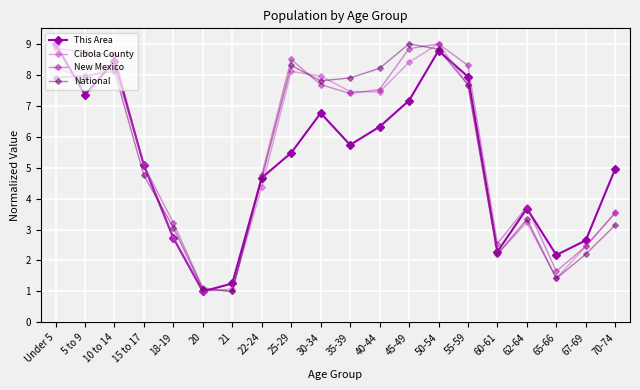

What is the minimum value shown in the chart?

1.0